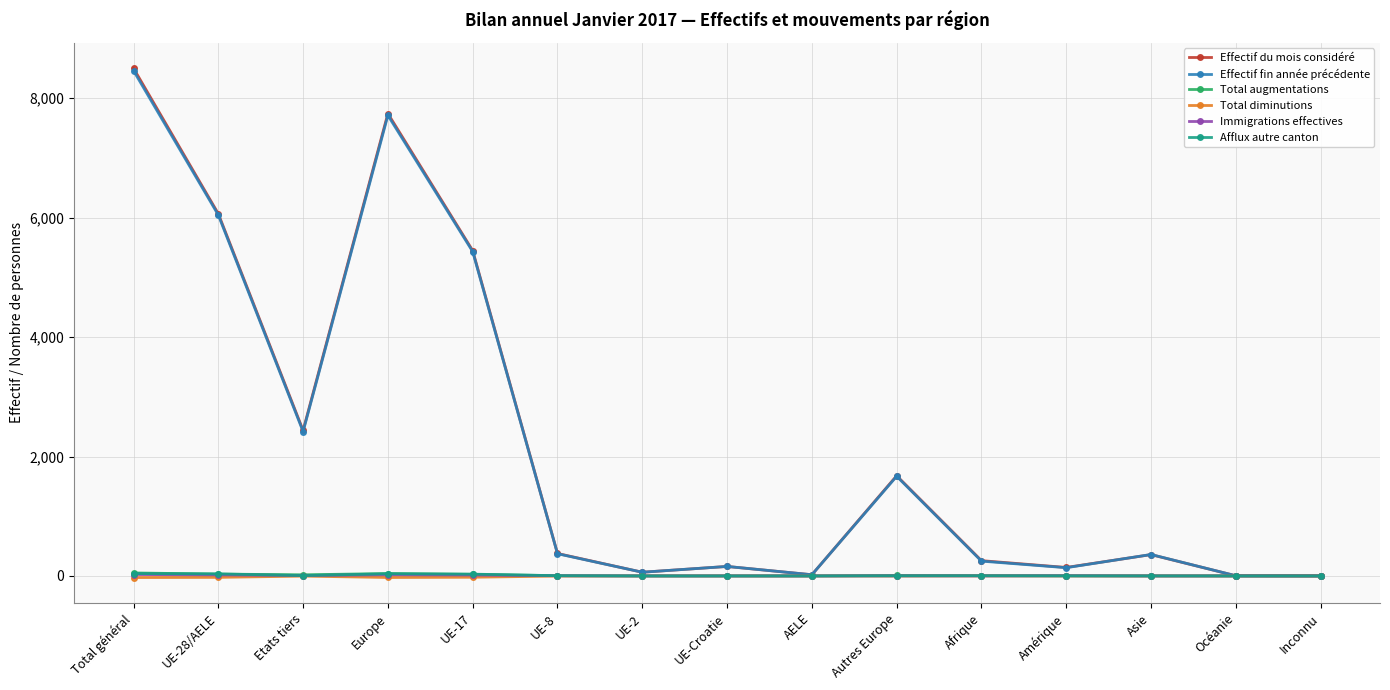

What is the difference between the maximum and minimum values in the Total diminutions series?

27